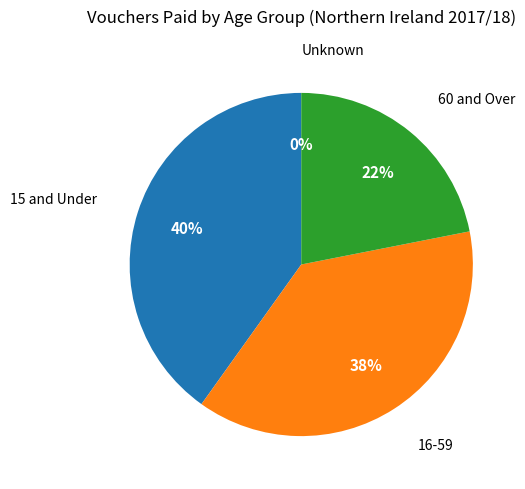

To the nearest percent, what is the difference between the largest and smallest slice percentages?

40%